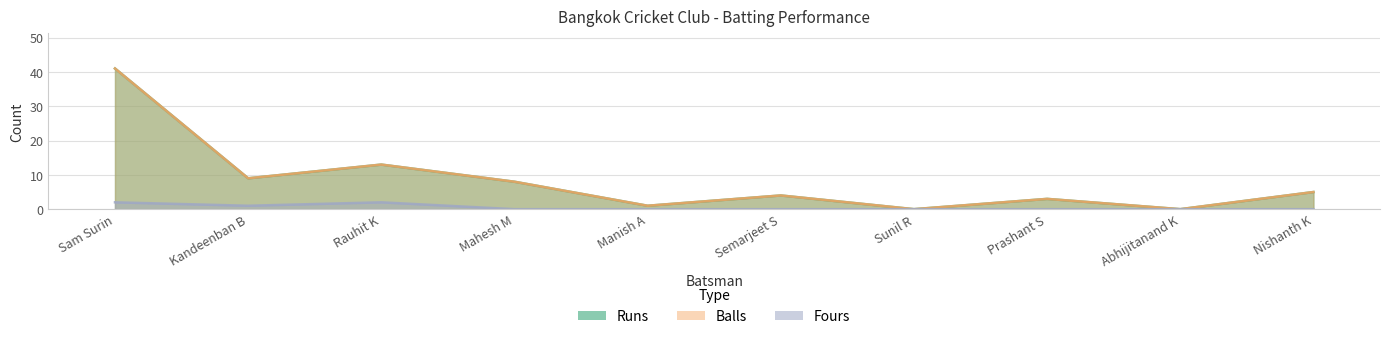

How many positive values does the Fours series have?

3